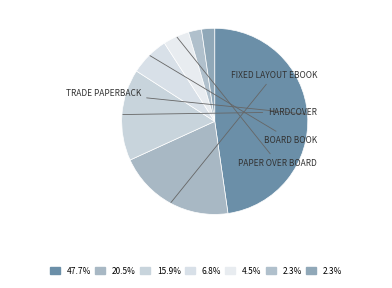

How many segments does this pie chart have?

7